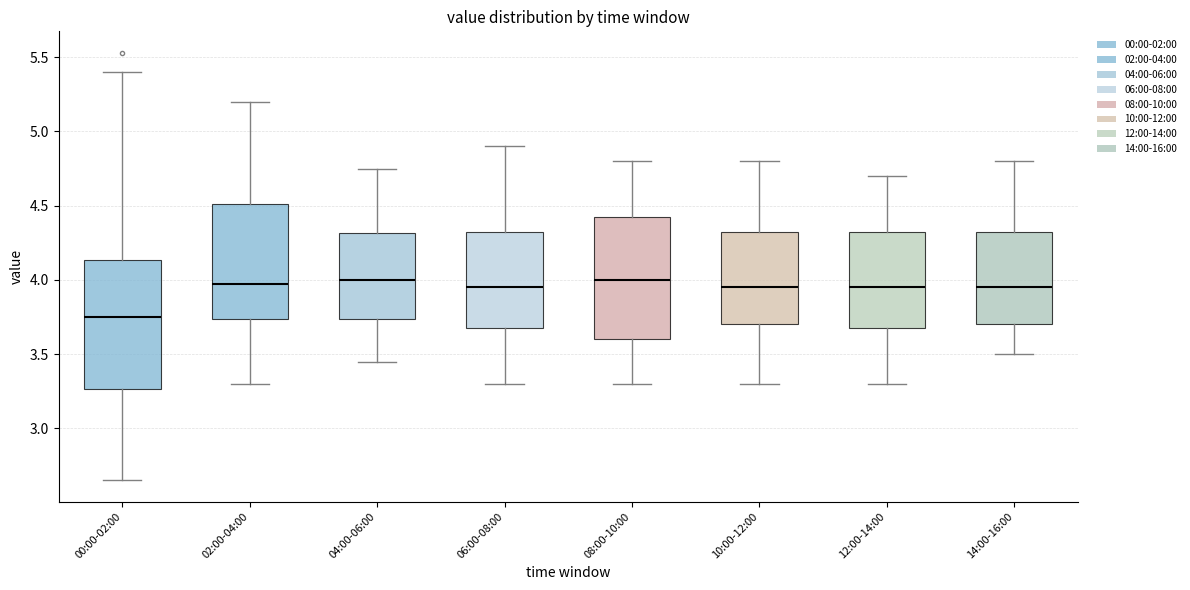

Where does the median line of the box for 04:00-06:00 sit on the y-axis? The values are not printed on the chart, so give them approximately, as read against the axis.

4.00